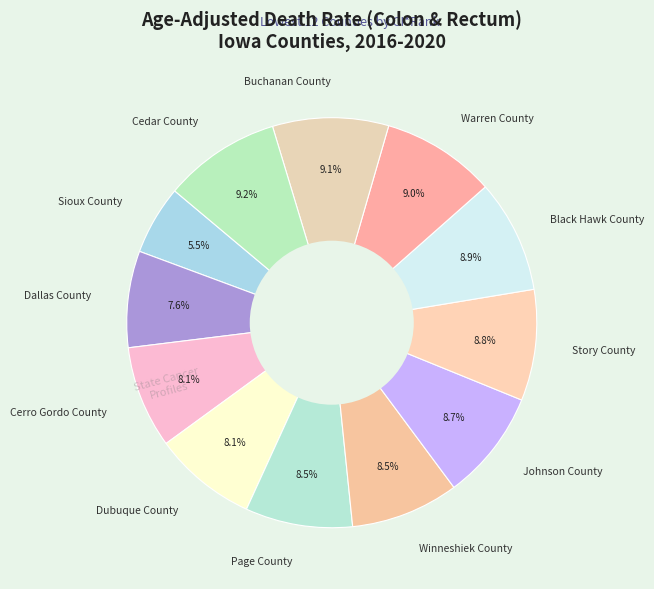

Is Cerro Gordo County the majority of the pie?

No